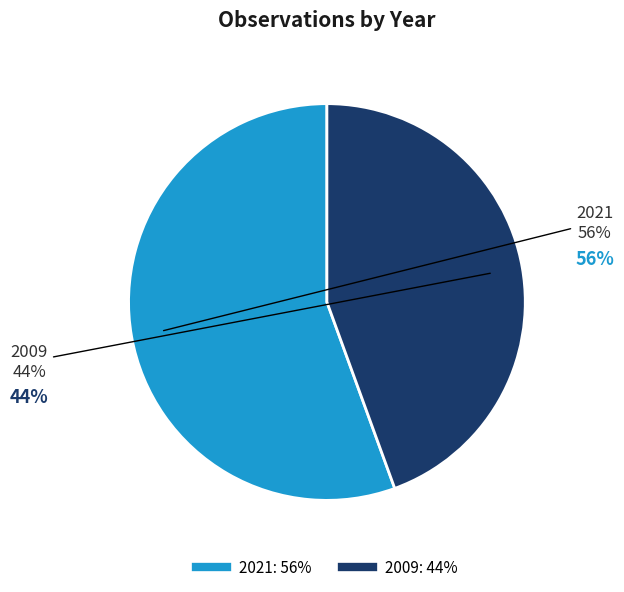

Which has a higher value, 2009 or 2021?

2021